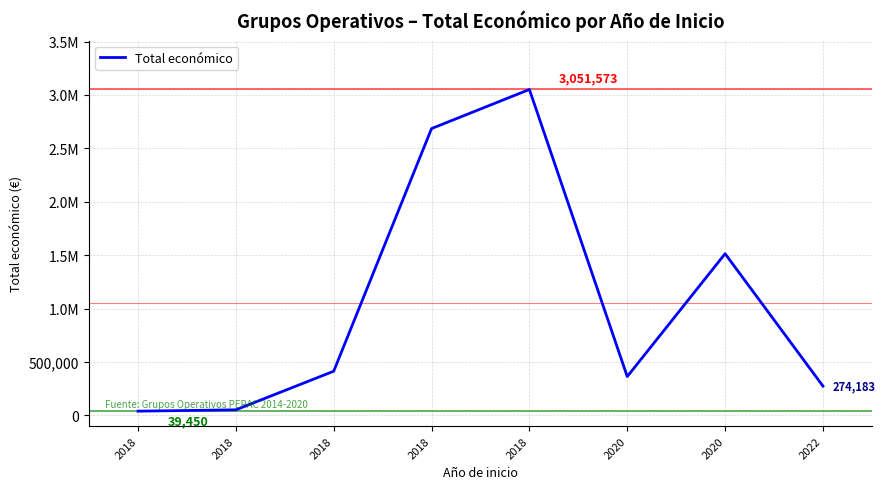

Approximately how many times larger is the value at 2018 compared to 2020?

2.0